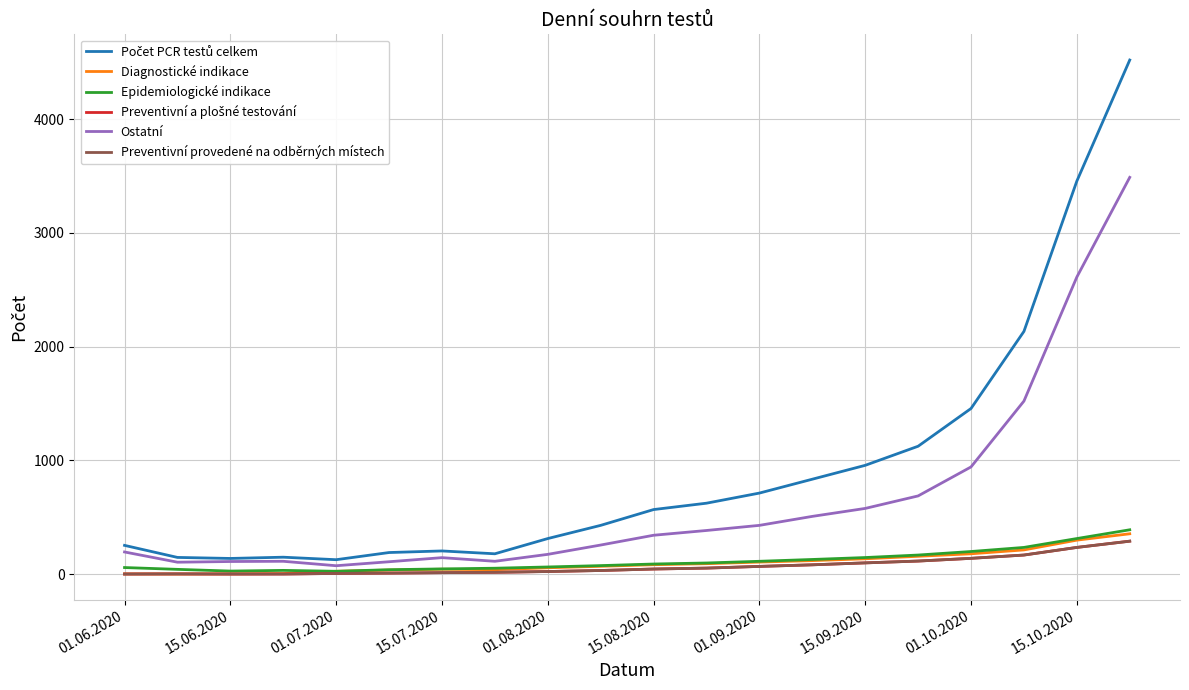

What is the difference between the second highest and minimum values in the Preventivní a plošné testování series?

234